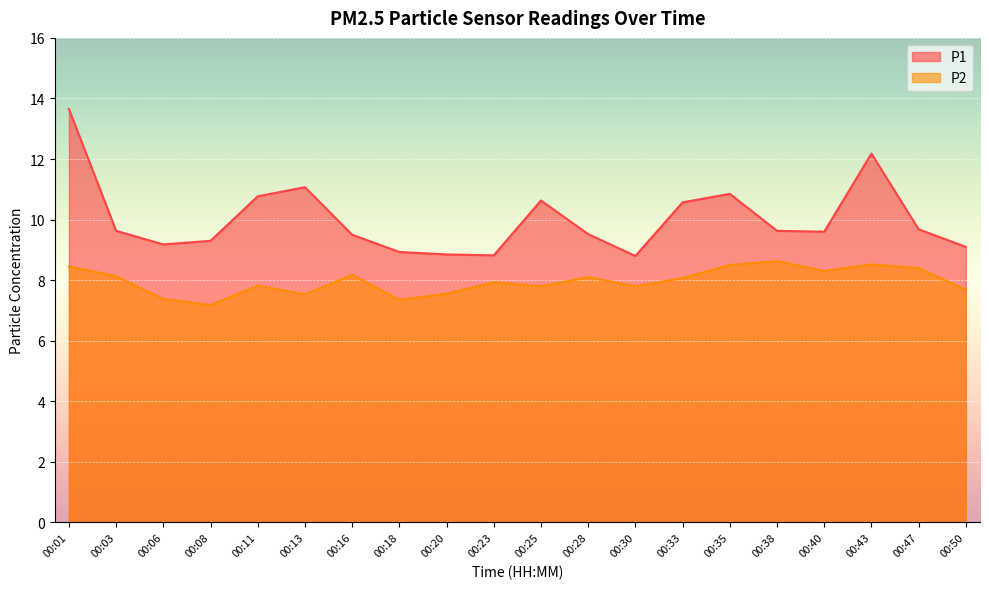

What is the total value across all series at 00:06?

16.6